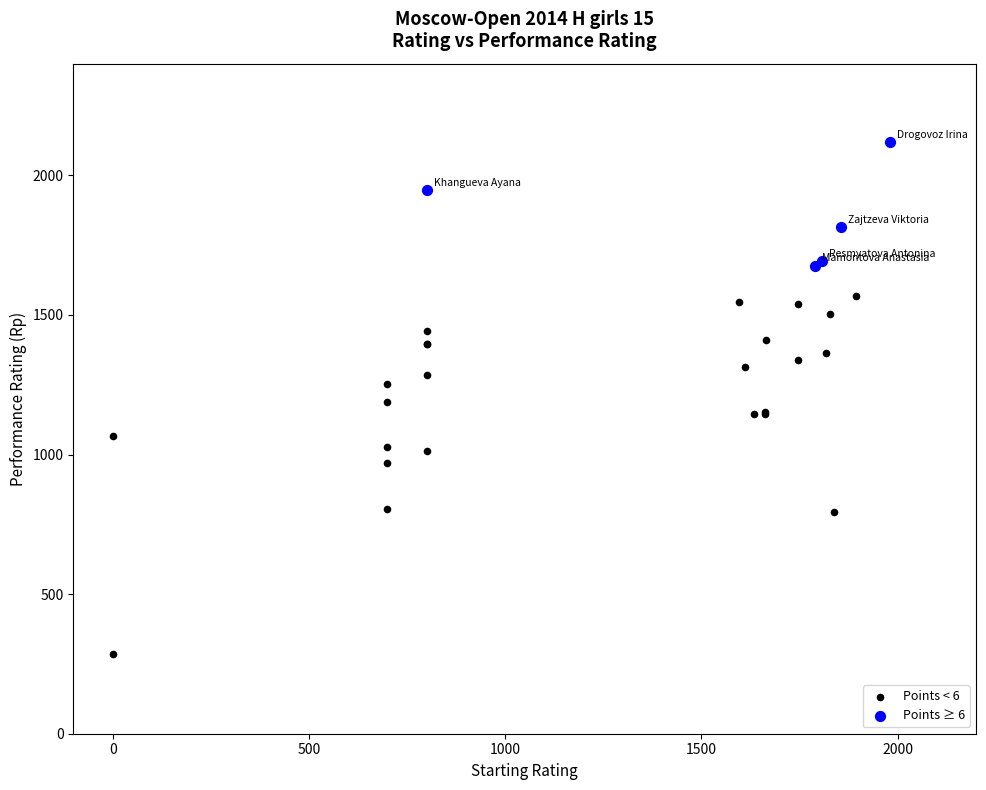

Which series contains the lowest Y value?

Points < 6